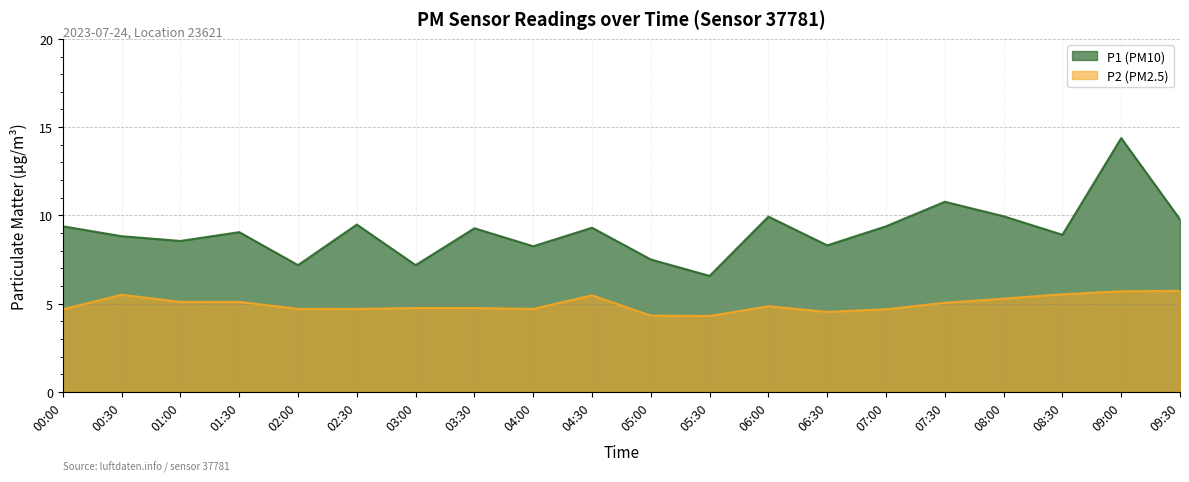

What is the difference between the highest and lowest values at 06:00?

5.1